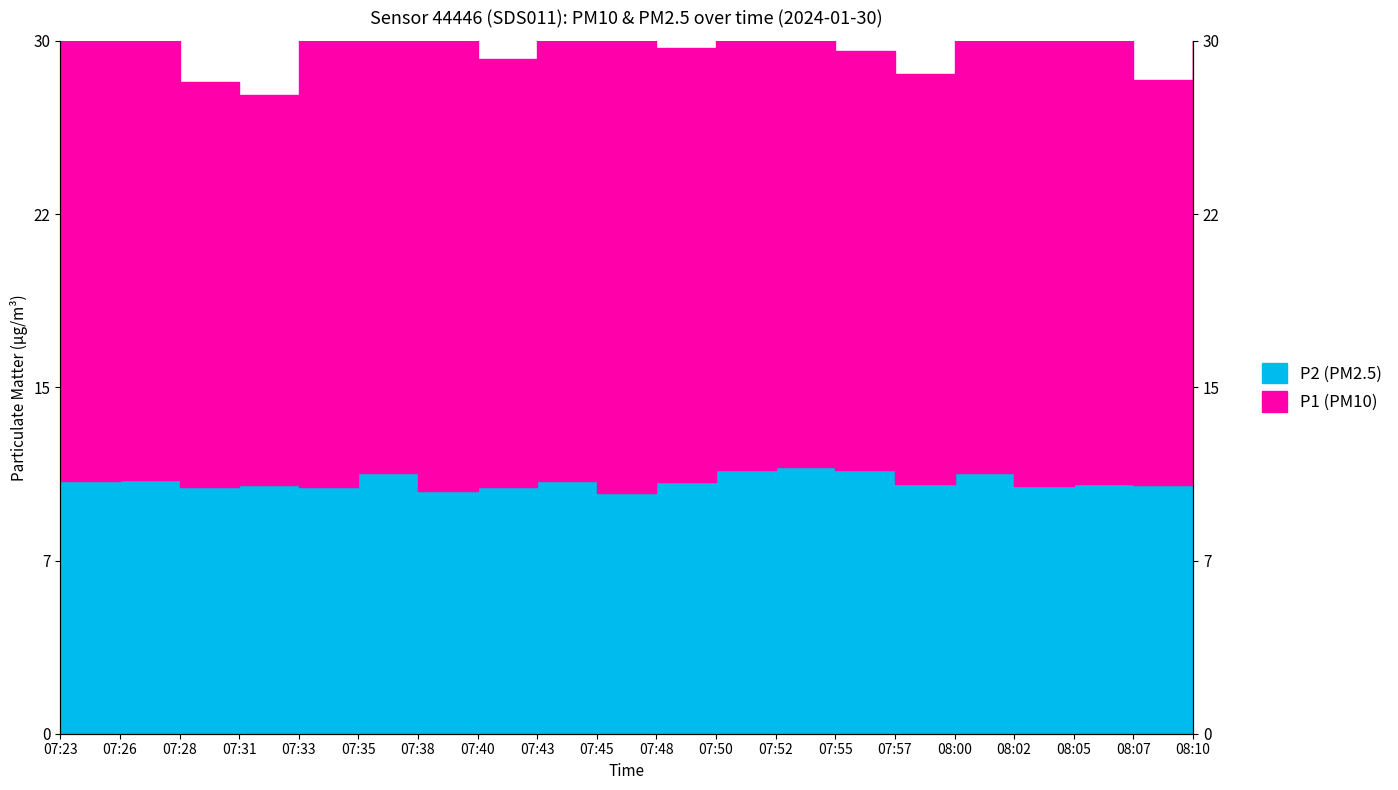

Is it true that the value at 07:28 is 10.7?

True